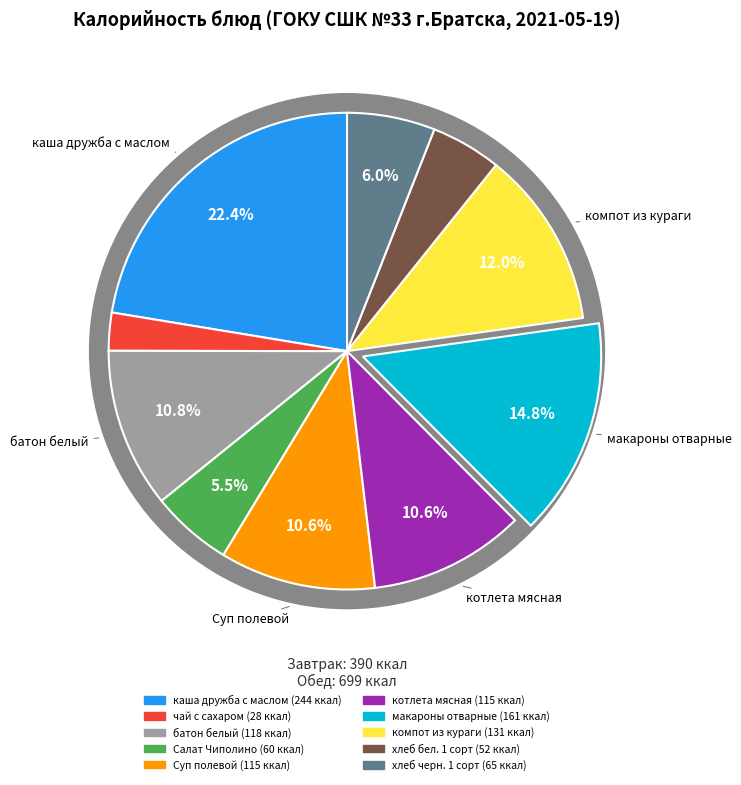

What percentage is NOT represented by чай с сахаром?

97.4%